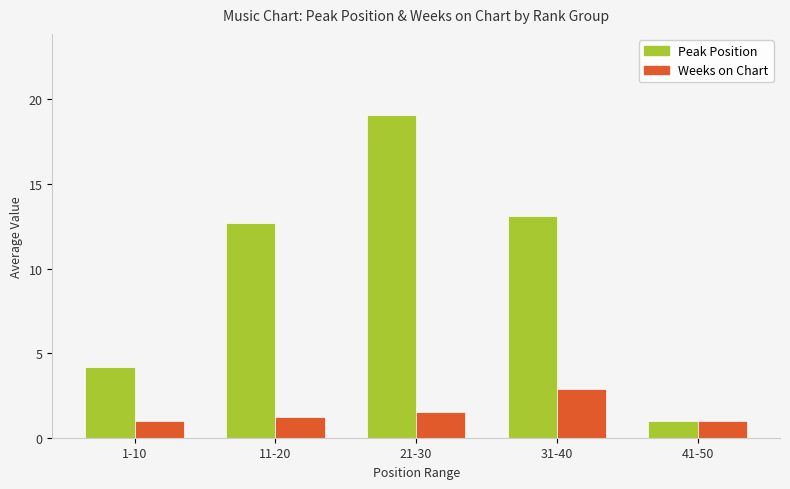

What is the maximum value shown in the chart?

19.1